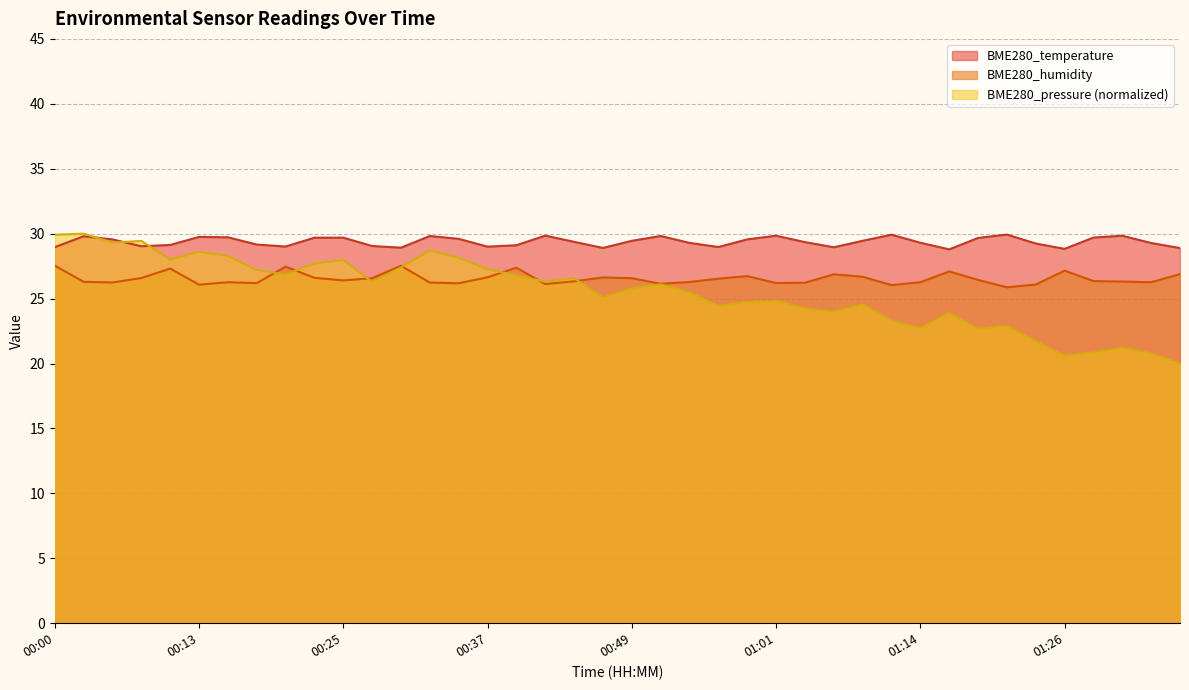

What is the label of the 9th point from the right?

01:16